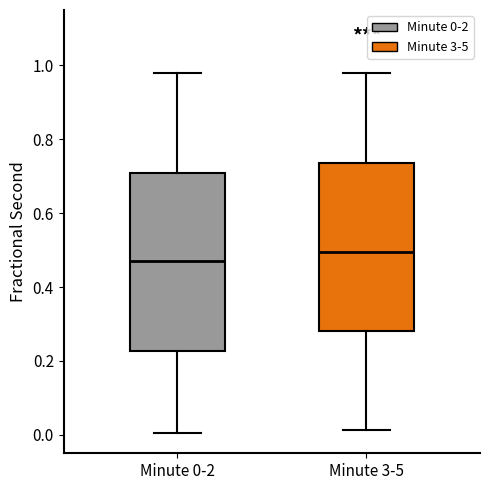

Which box has the lowest median line?

Minute 0-2